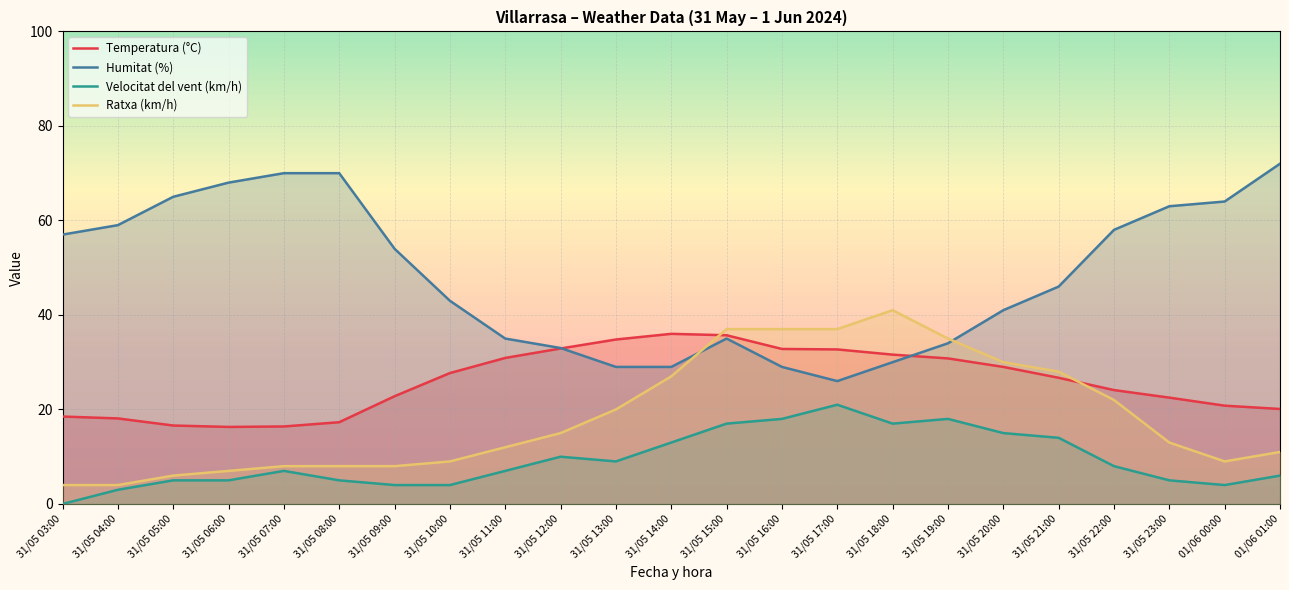

In Humitat (%), how many points are higher than both neighbors (excluding endpoints)?

1